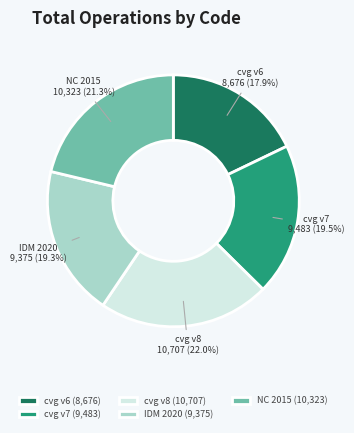

Combined, do NC 2015 (10,323) and cvg v6 (8,676) account for over 50%?

No